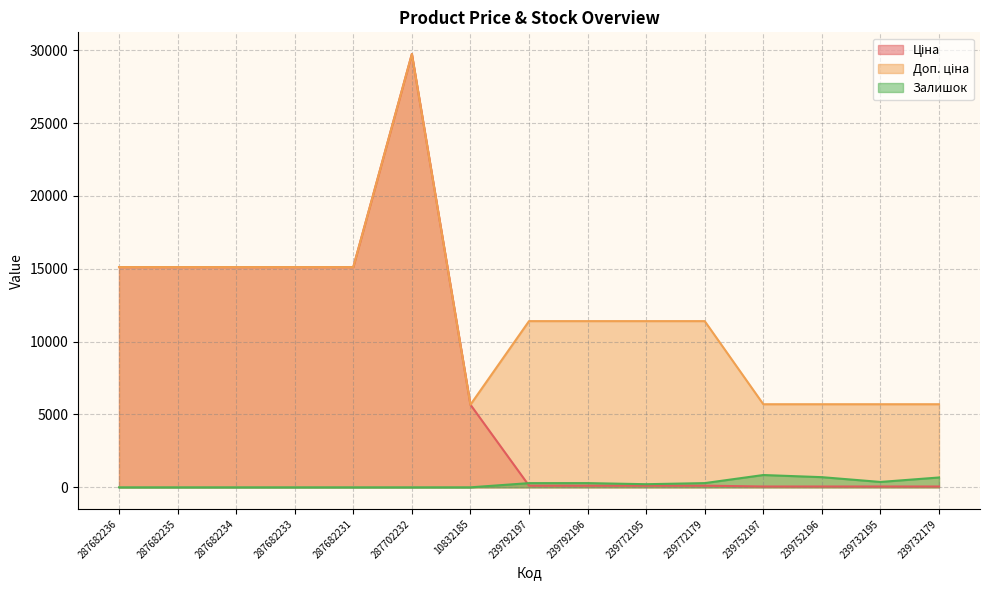

Which has a higher value, 287682233 or 287682234?

287682233